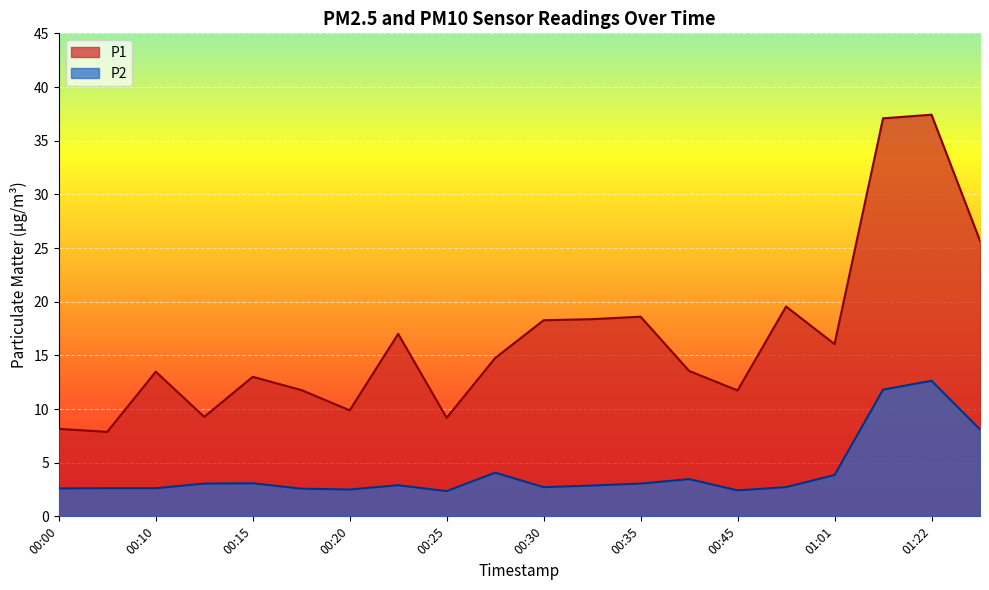

True or false: P1 and P2 intersect in this chart.

False